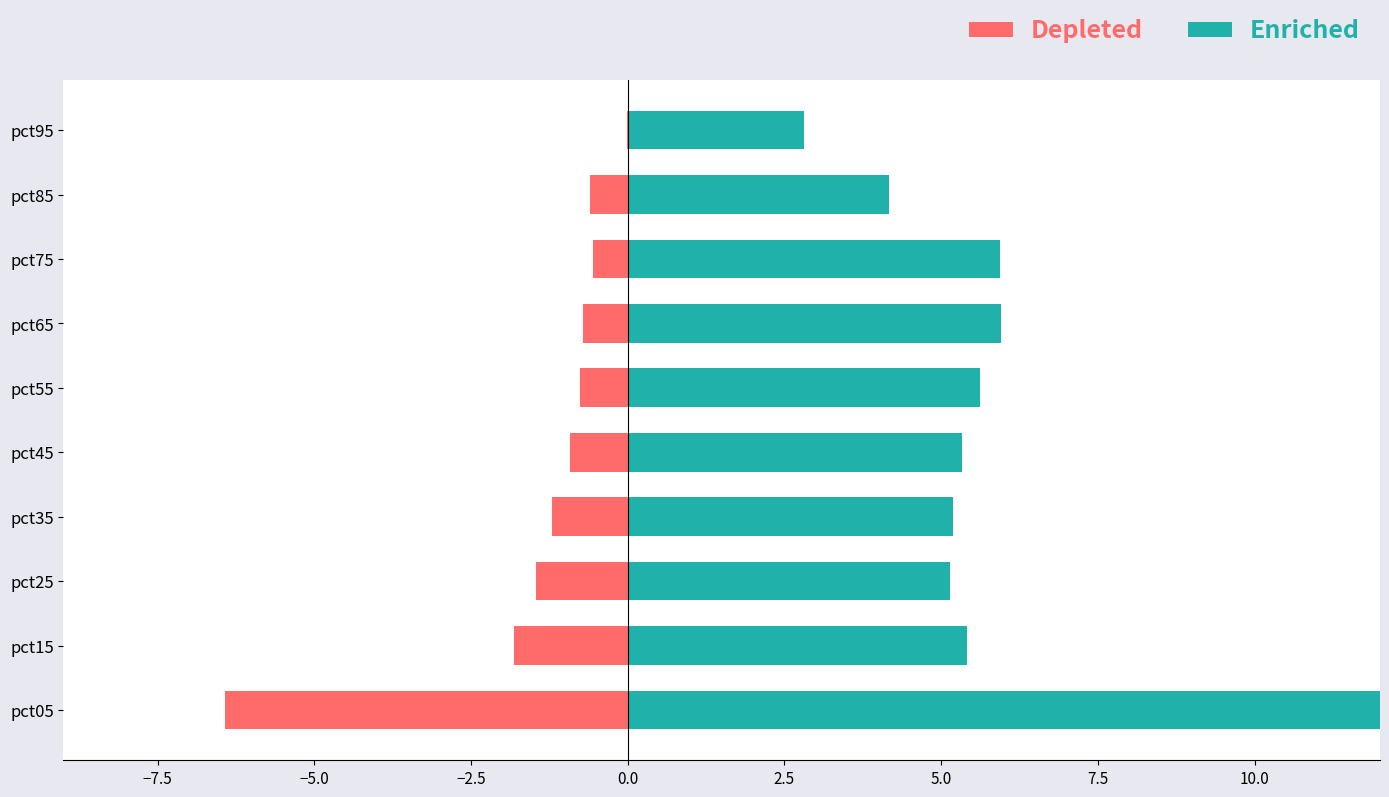

How many values in the Enriched series exceed 5?

8